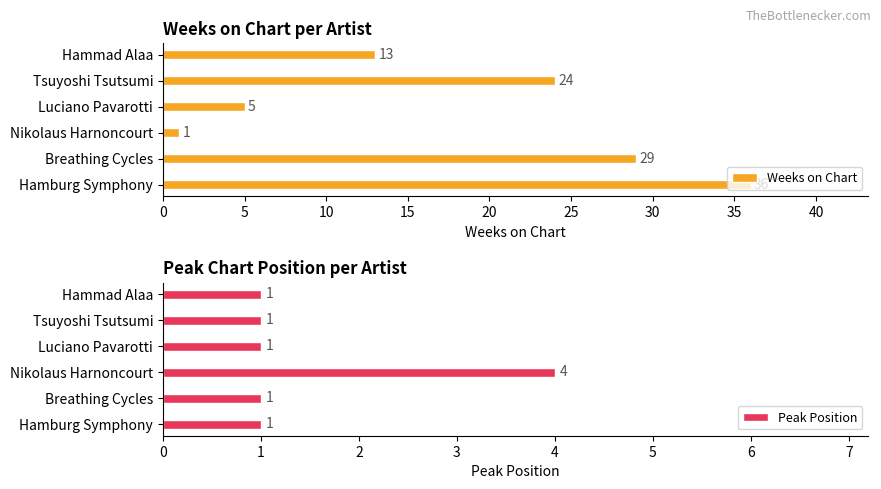

What is the difference between the second highest and second lowest values in the Weeks on Chart series?

24